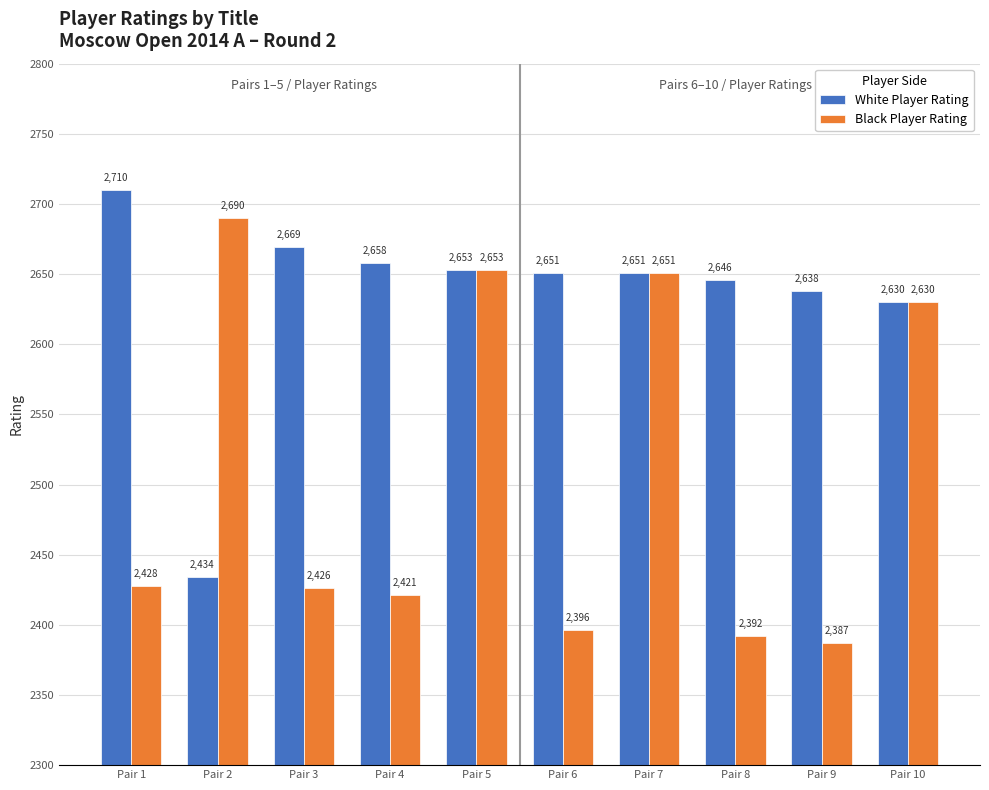

Which series has the largest total across all categories?

White Player Rating